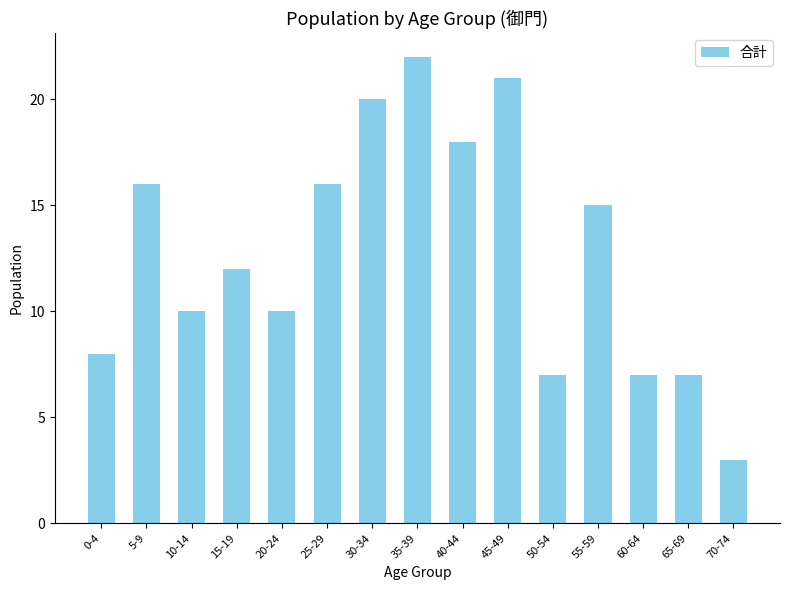

What is the difference between the maximum and second lowest values?

15